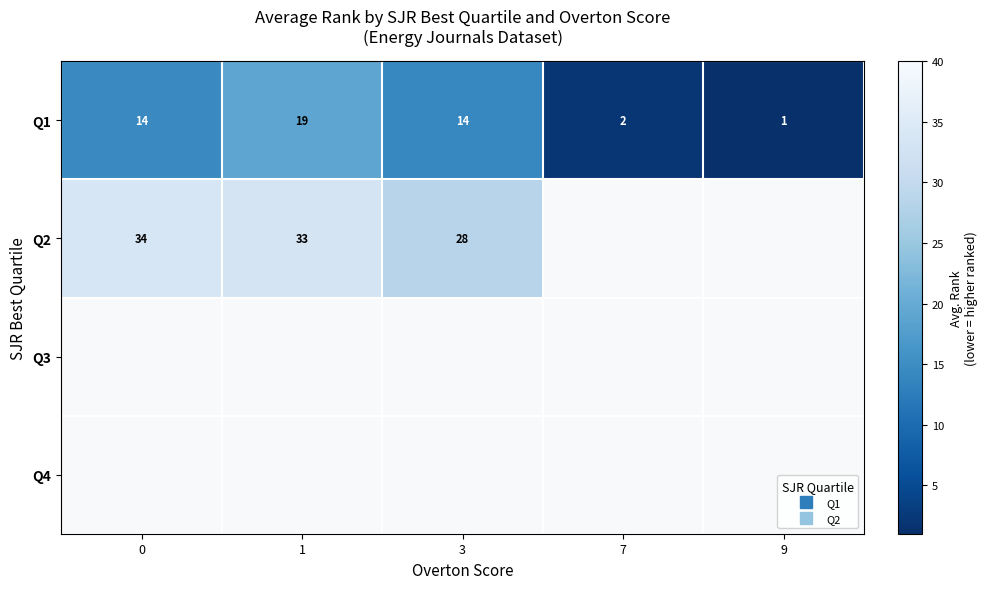

What is the sum of all Q2 values?

95.2